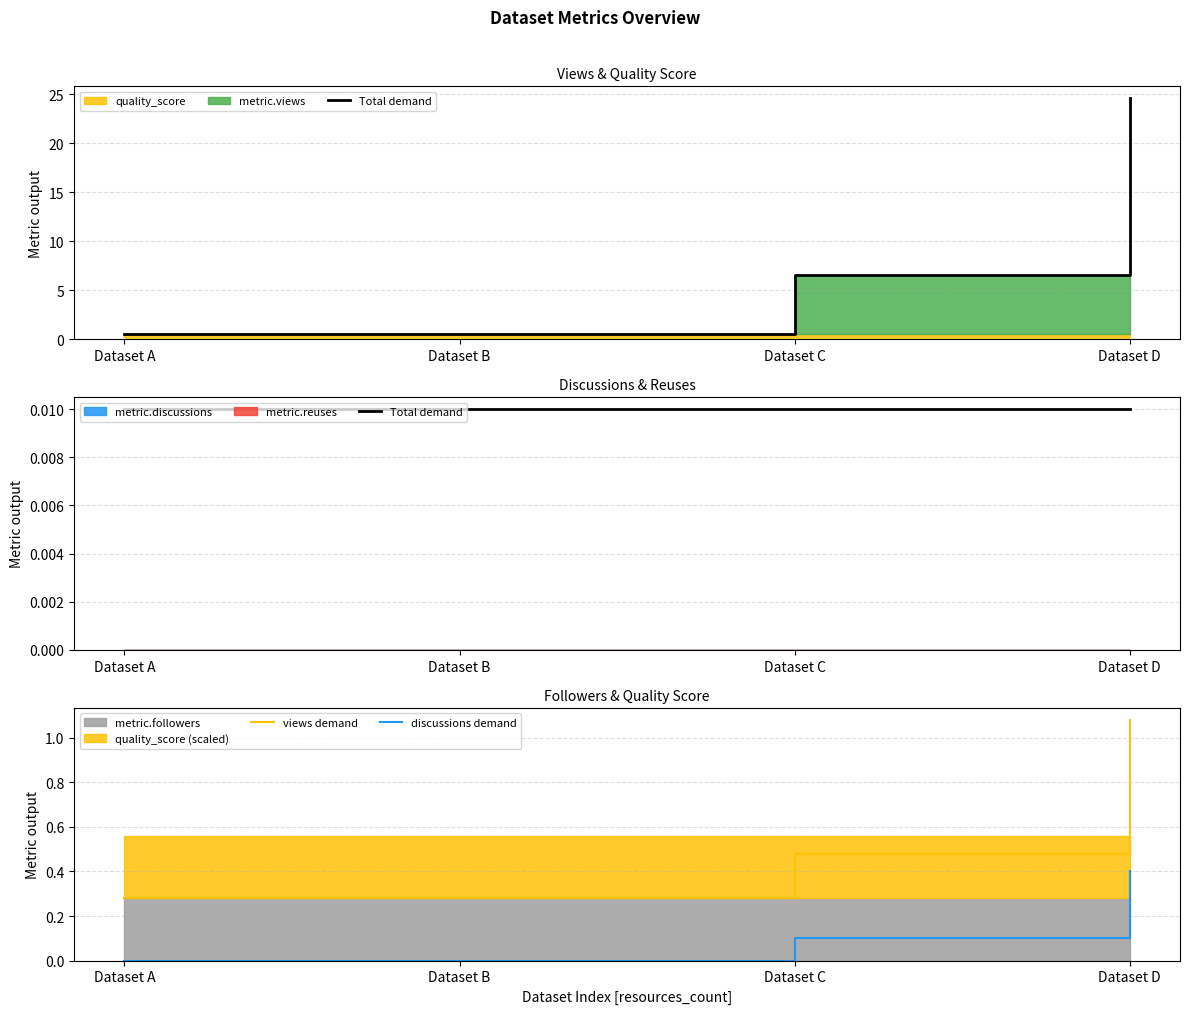

Reading left to right, extract all data points from this chart.

Total demand: Dataset A=0.0	Dataset B=0.0	Dataset C=0.0	Dataset D=0.0
views demand: Dataset A=0.3	Dataset B=0.3	Dataset C=0.5	Dataset D=1.1
discussions demand: Dataset A=0.0	Dataset B=0.0	Dataset C=0.1	Dataset D=0.4